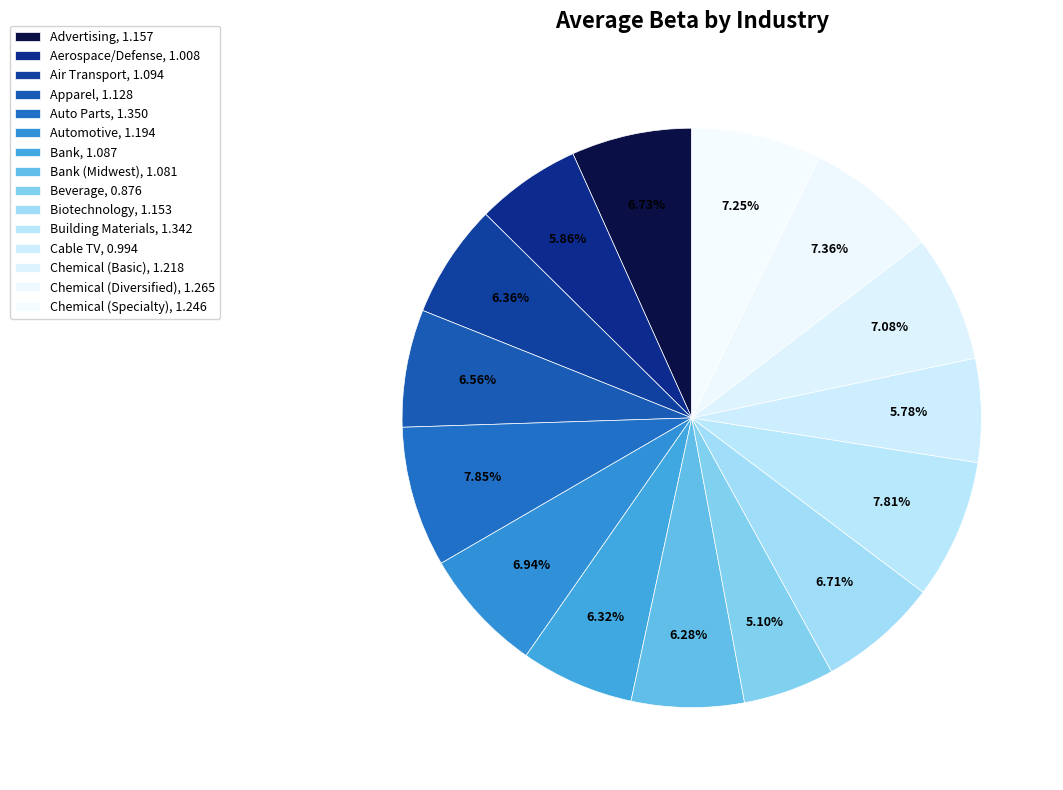

Count the number of slices in the pie.

15